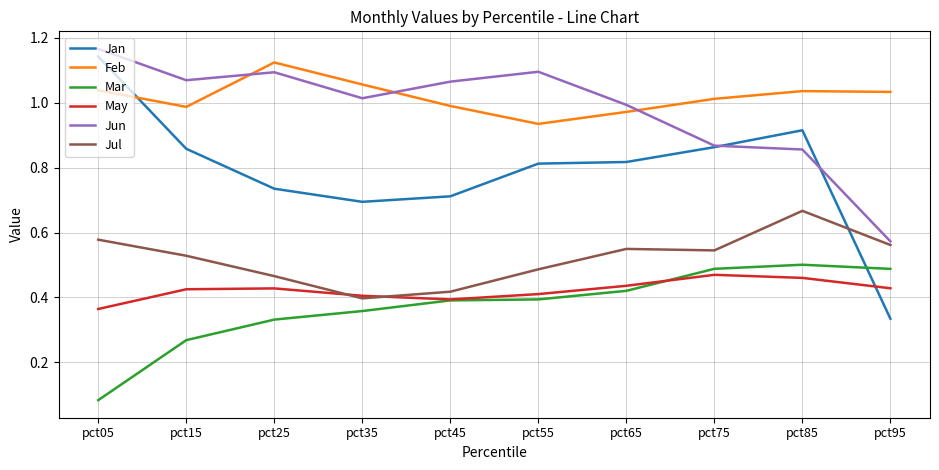

How many times do Feb and Jan cross each other?

1